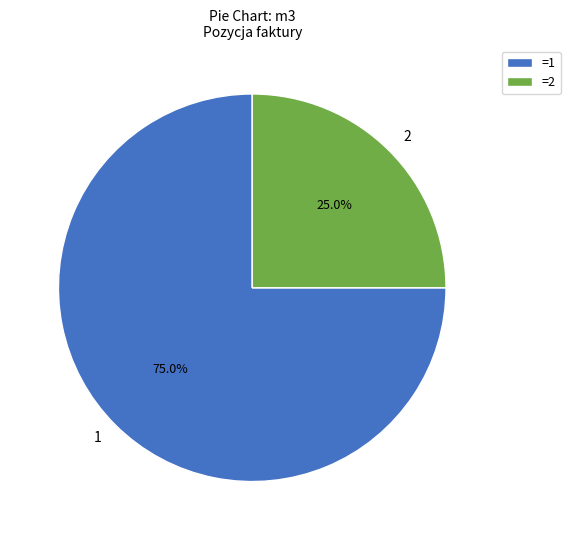

Rank the categories by value from highest to lowest.

1, 2